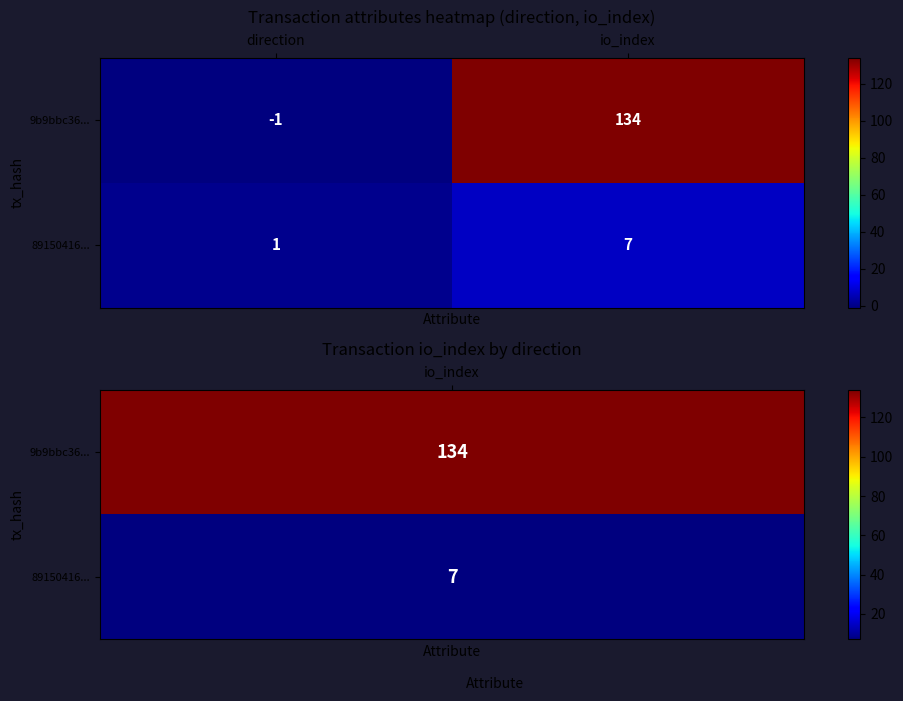

At which category does the chart reach its minimum across all series?

direction